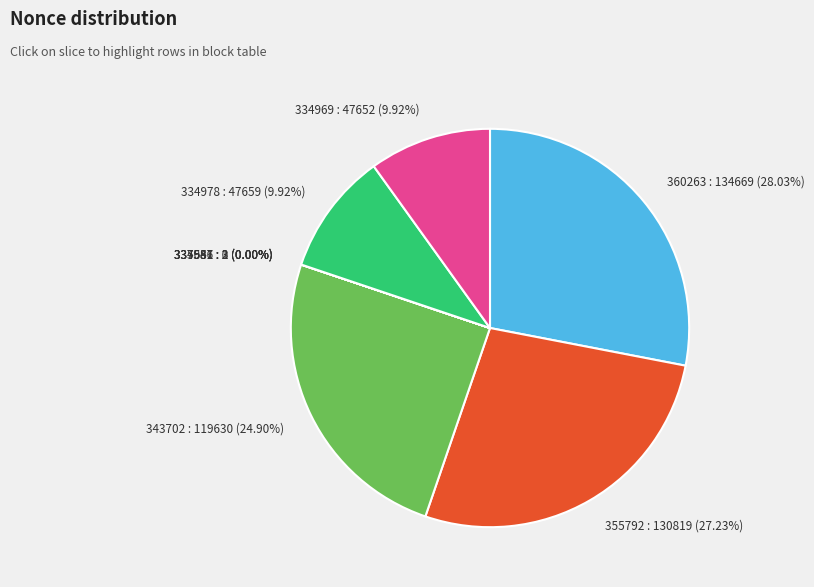

Between 337547 and 334969, which is larger?

334969